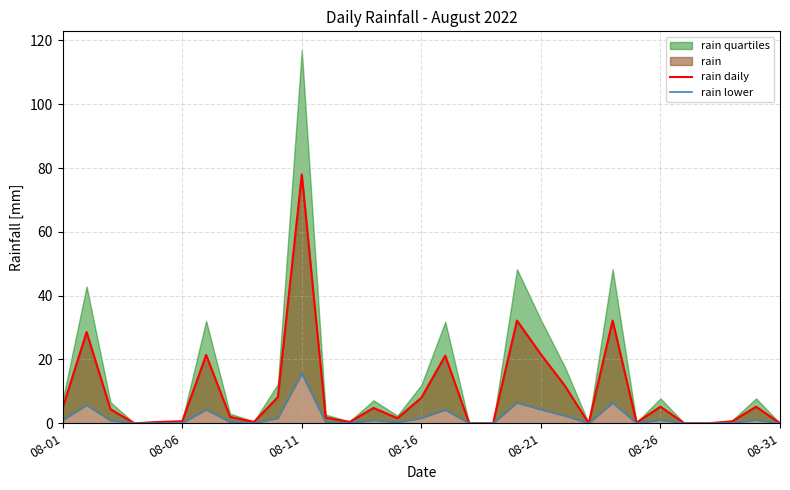

Which category has the highest value in the rain daily series?

08-11